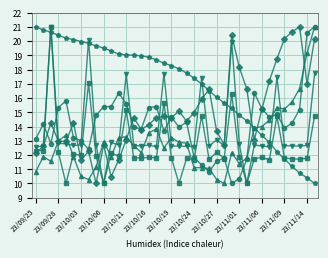

What is the minimum value shown in the chart?

10.0